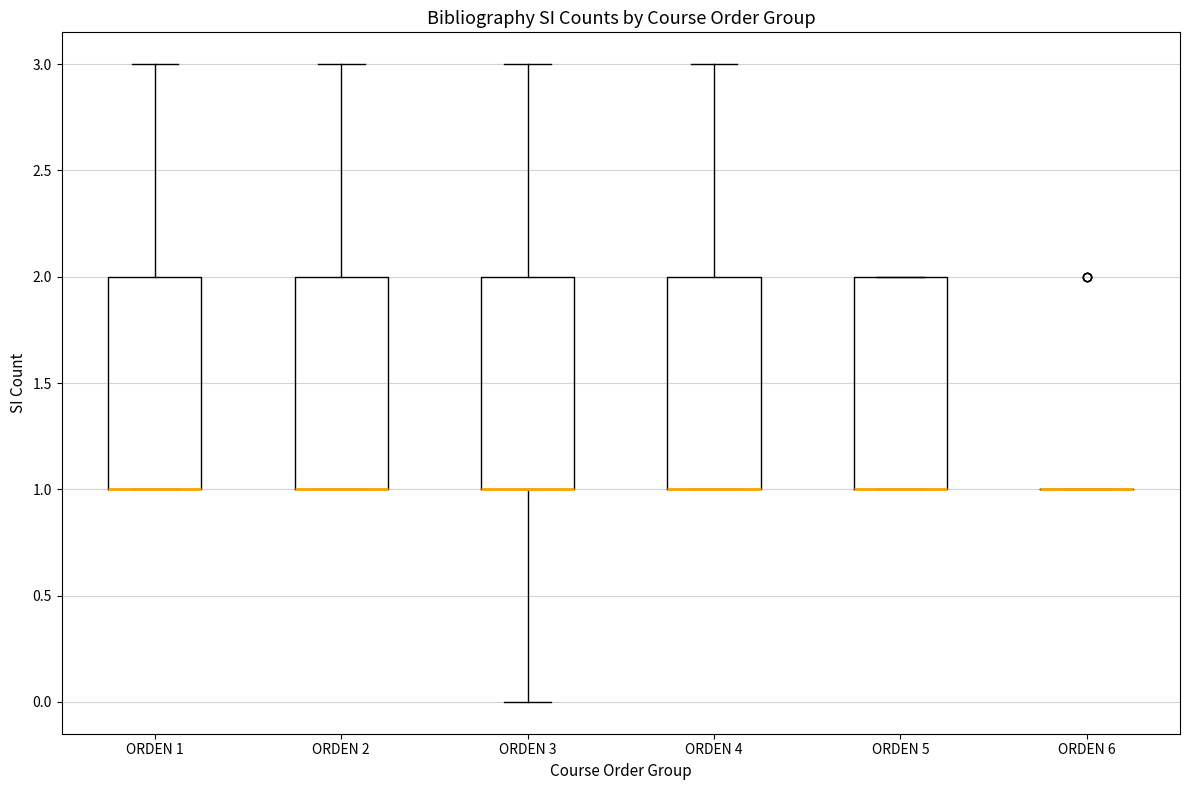

Reading left to right, transcribe this box plot: for each box, give where its median line is, the range the box spans, and where its two whiskers end, as read against the y-axis. The values are not printed on the chart, so give them approximately, as read against the axis.

ORDEN 1: median 1 (drawn on the box's lower edge), box 1 to 2, whiskers 1 to 3
ORDEN 2: median 1 (drawn on the box's lower edge), box 1 to 2, whiskers 1 to 3
ORDEN 3: median 1 (drawn on the box's lower edge), box 1 to 2, whiskers 0 to 3
ORDEN 4: median 1 (drawn on the box's lower edge), box 1 to 2, whiskers 1 to 3
ORDEN 5: median 1 (drawn on the box's lower edge), box 1 to 2, whiskers 1 to 2
ORDEN 6: box collapsed to a line at 1, whiskers 1 to 1